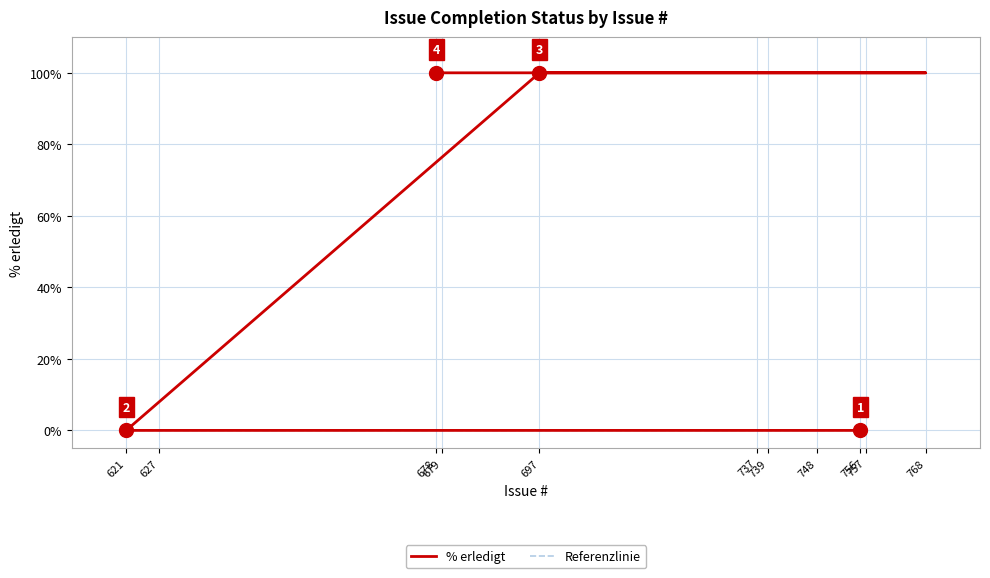

What is the maximum value for Referenzlinie?

100